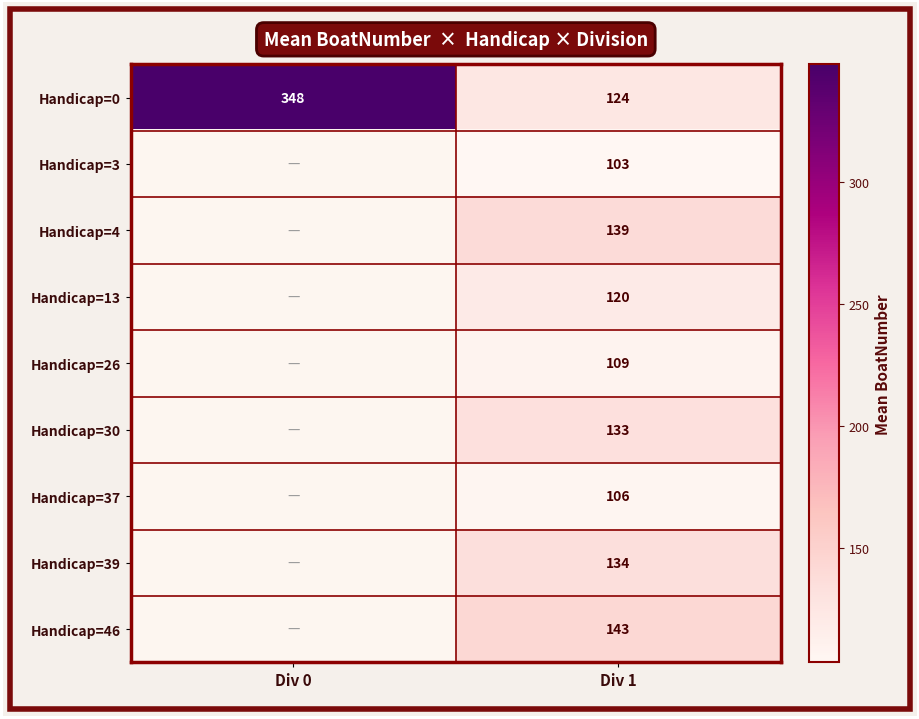

True or false: Handicap=46 has a value of 143.0 at Div 1.

True